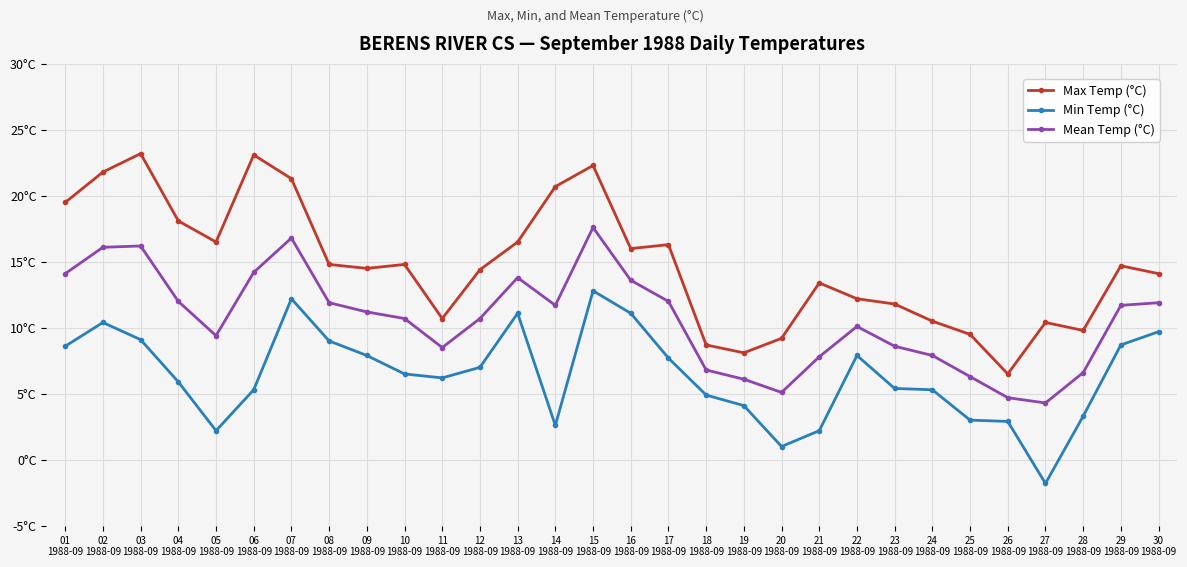

What are all the series names shown in the legend?

Max Temp (°C), Min Temp (°C), Mean Temp (°C)